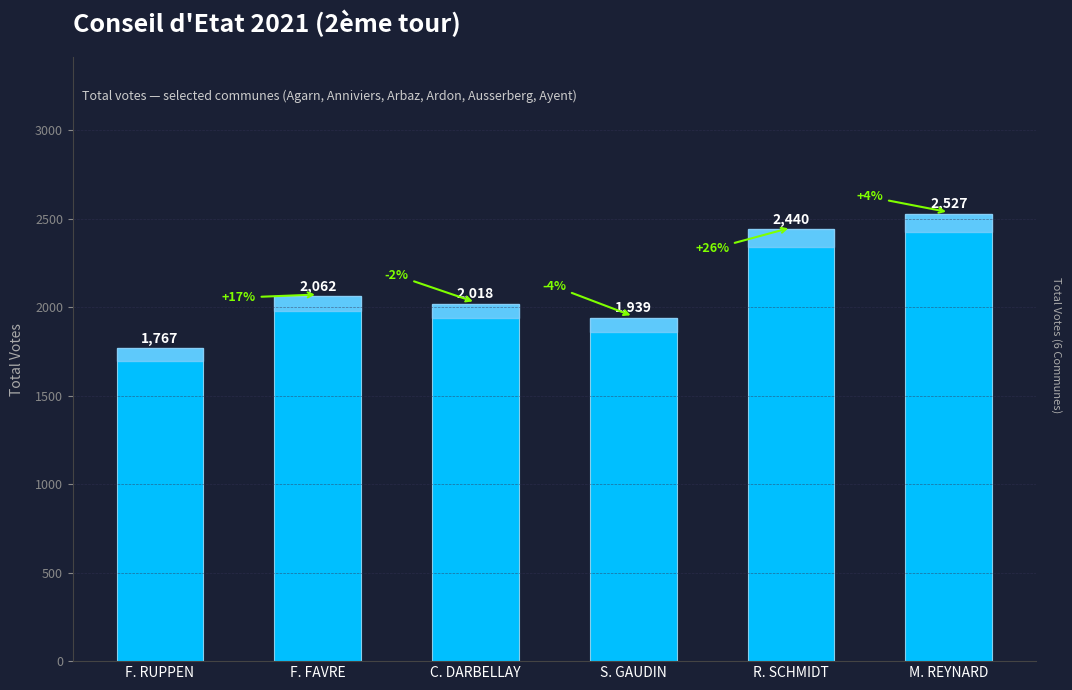

How many values are below 2062?

3